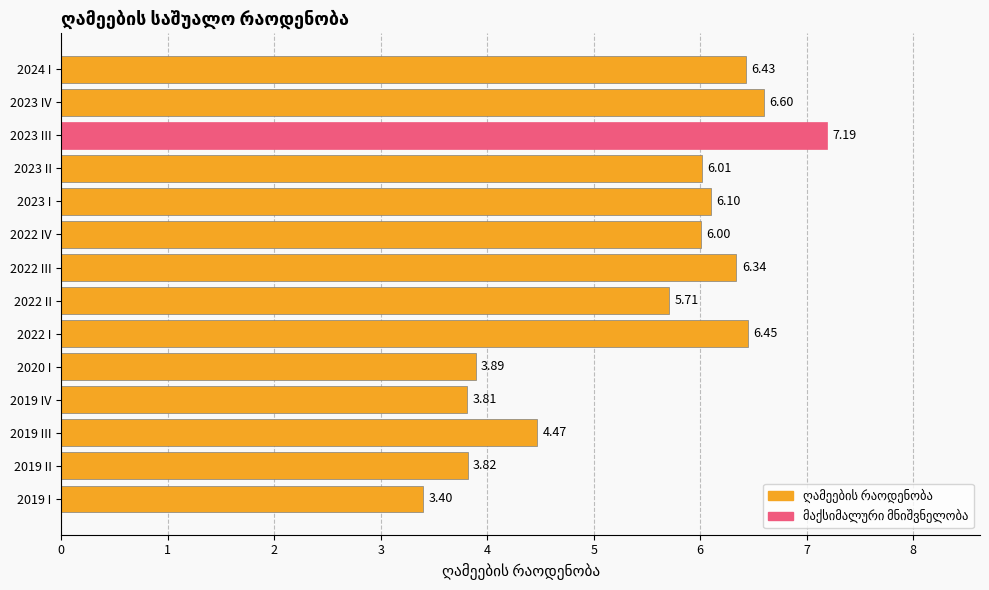

What is the difference between the second highest and minimum values?

3.2